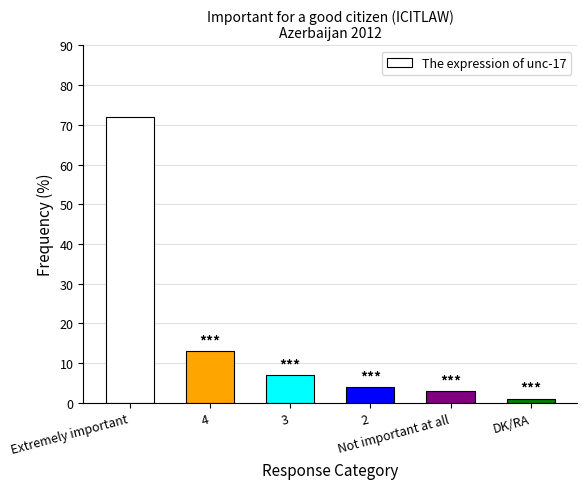

The value at Not important at all is 3. True or false?

True